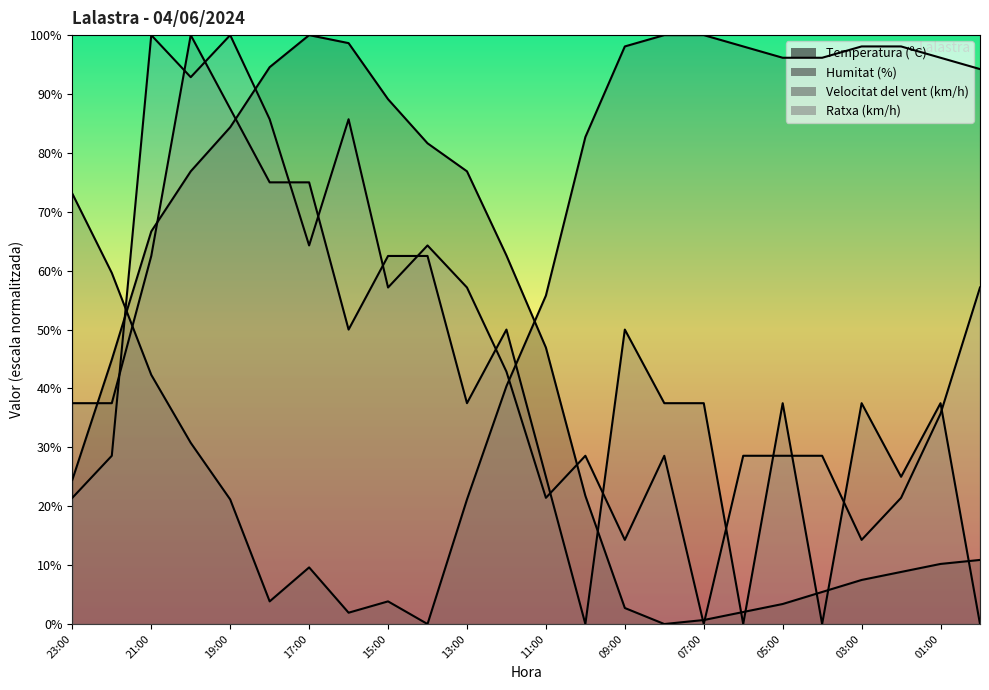

List the series in order of their peak value, highest first.

Temperatura (ºC), Humitat (%), Velocitat del vent (km/h), Ratxa (km/h)